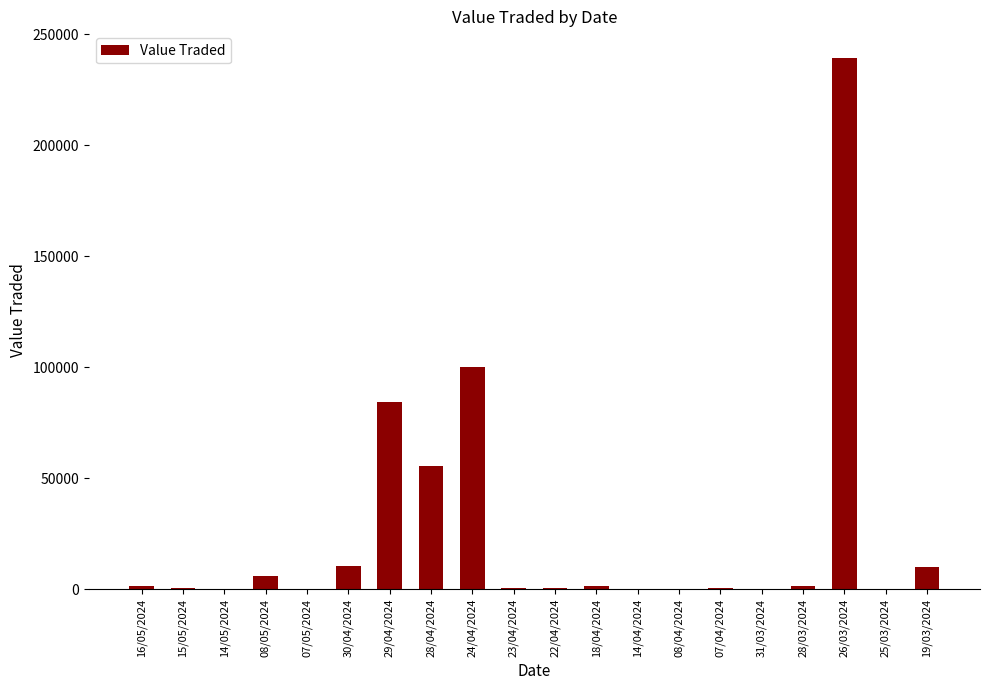

What is the sum of all values?

512484